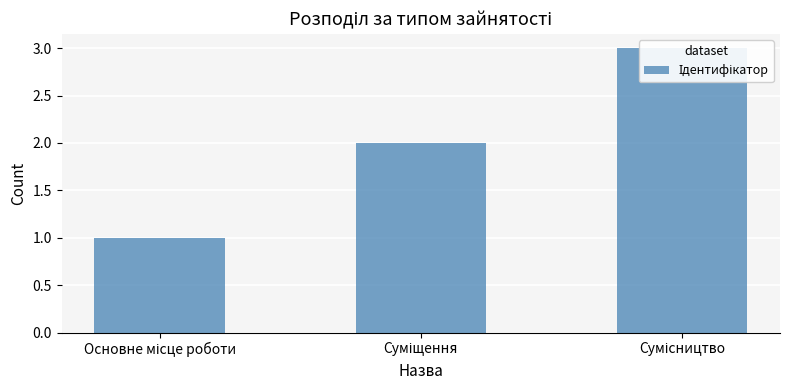

How many distinct data groups are displayed?

1